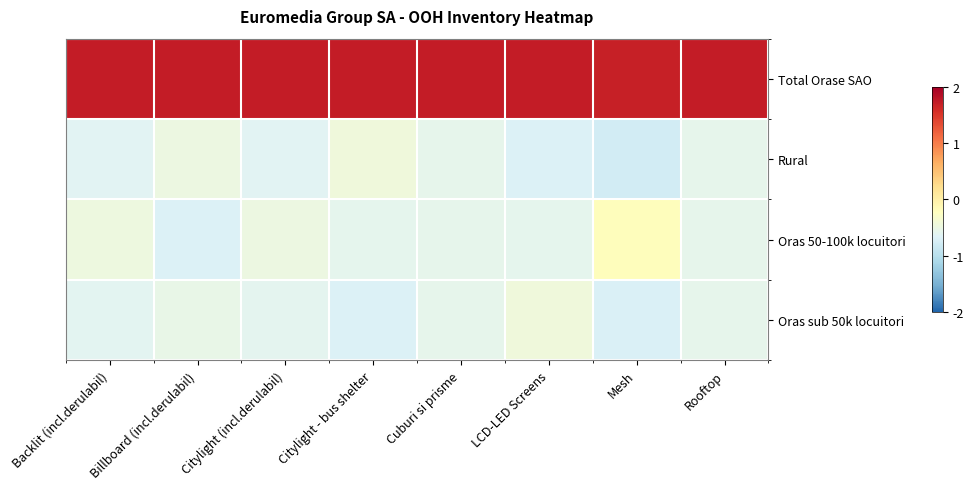

At which category is the sum across all series the highest?

Mesh